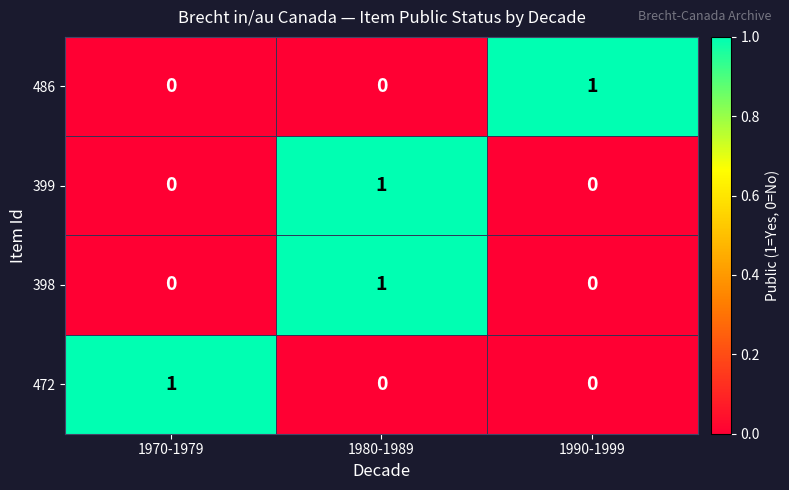

At which category is the sum across all series the highest?

1980-1989